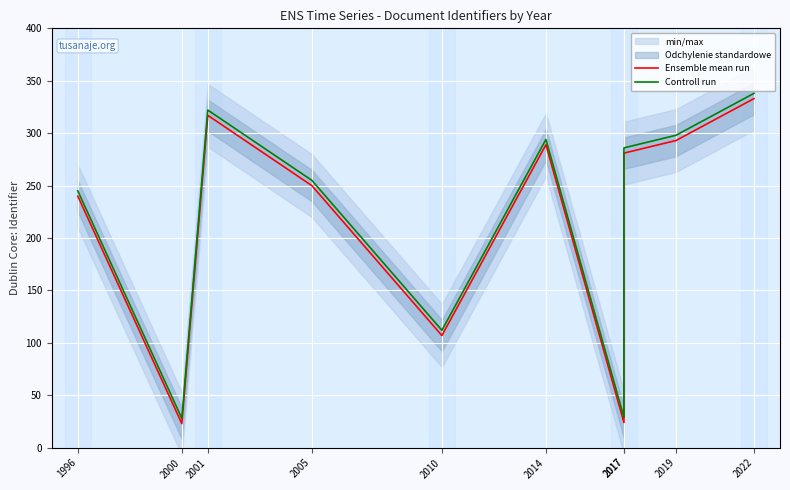

List the series in order of their peak value, highest first.

Controll run, Ensemble mean run